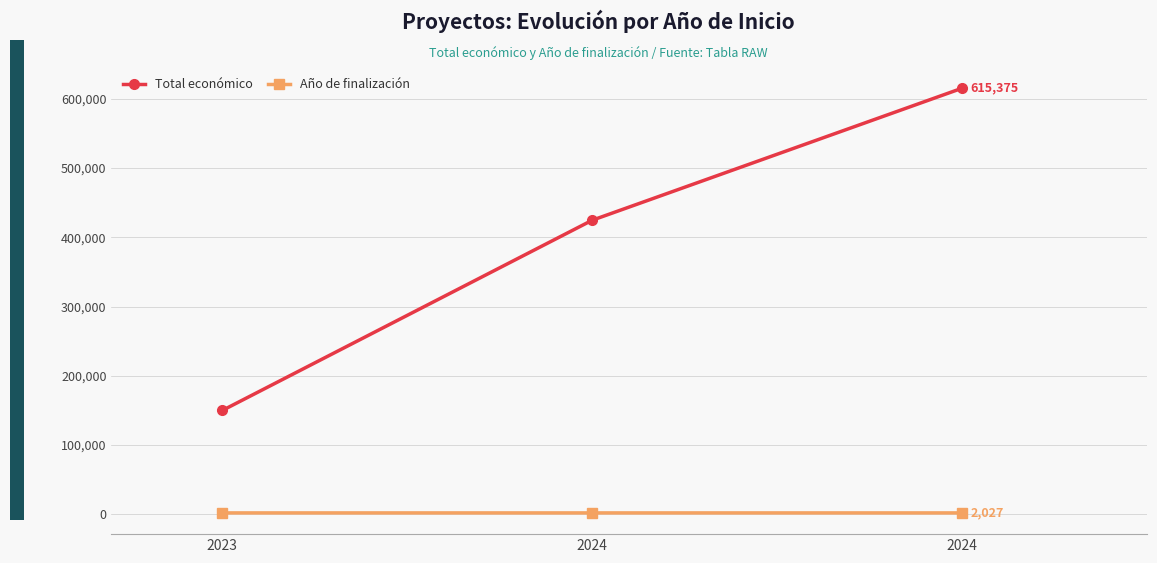

What are all the series names shown in the legend?

Total económico, Año de finalización